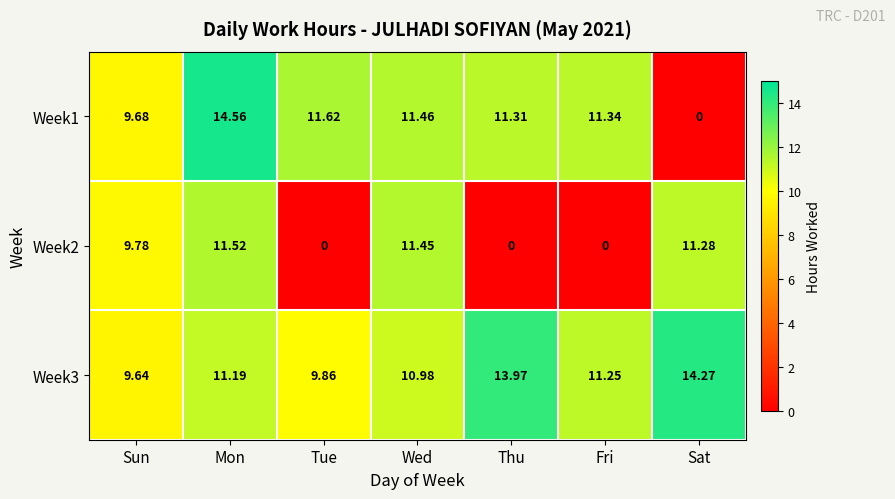

Which series has the largest total across all categories?

Week3